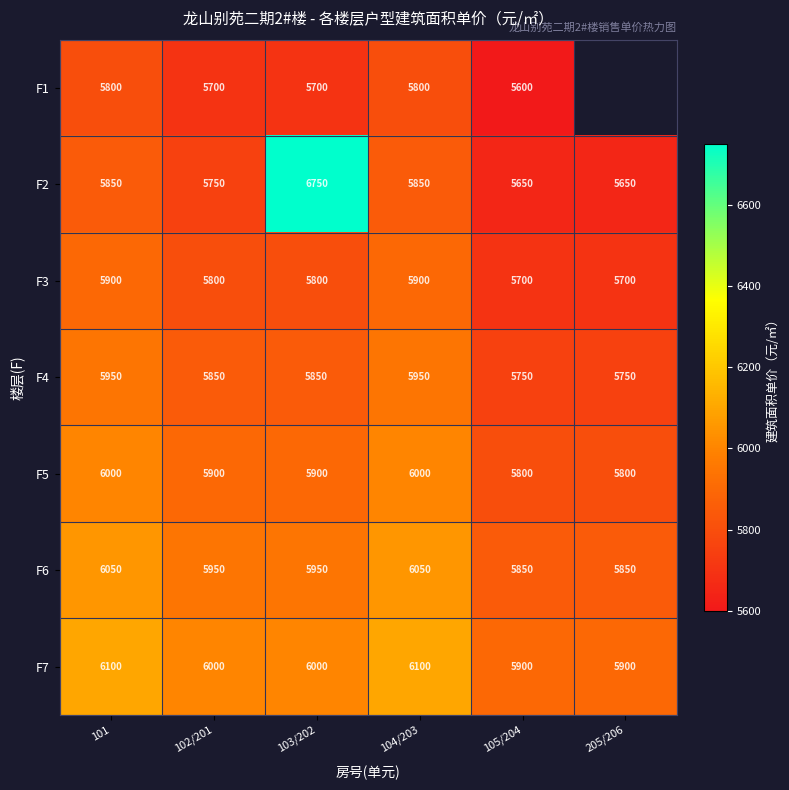

What is the sum of all F5 values?

35400